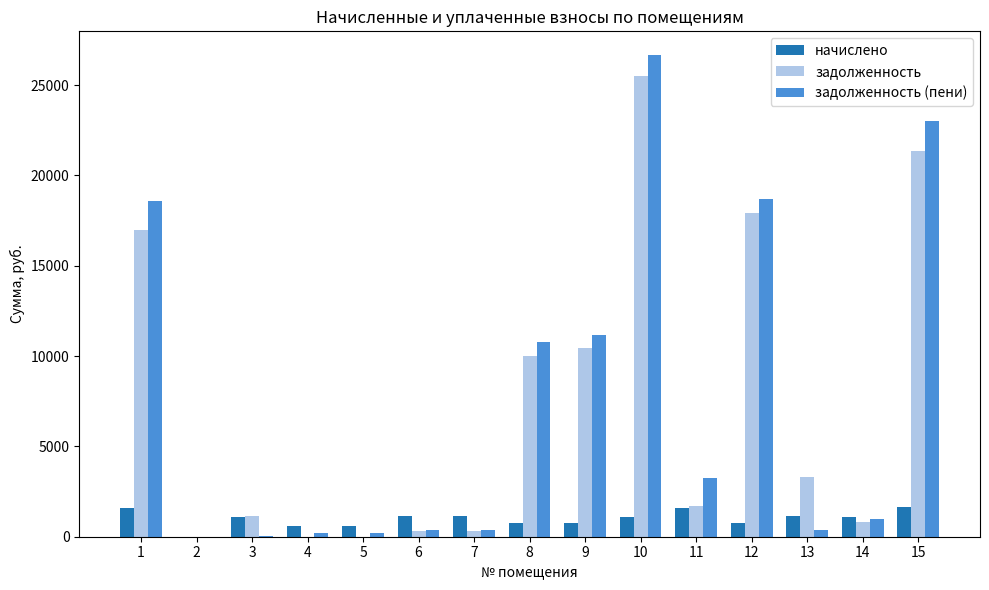

Which series has the largest range (max minus min)?

задолженность (пени)